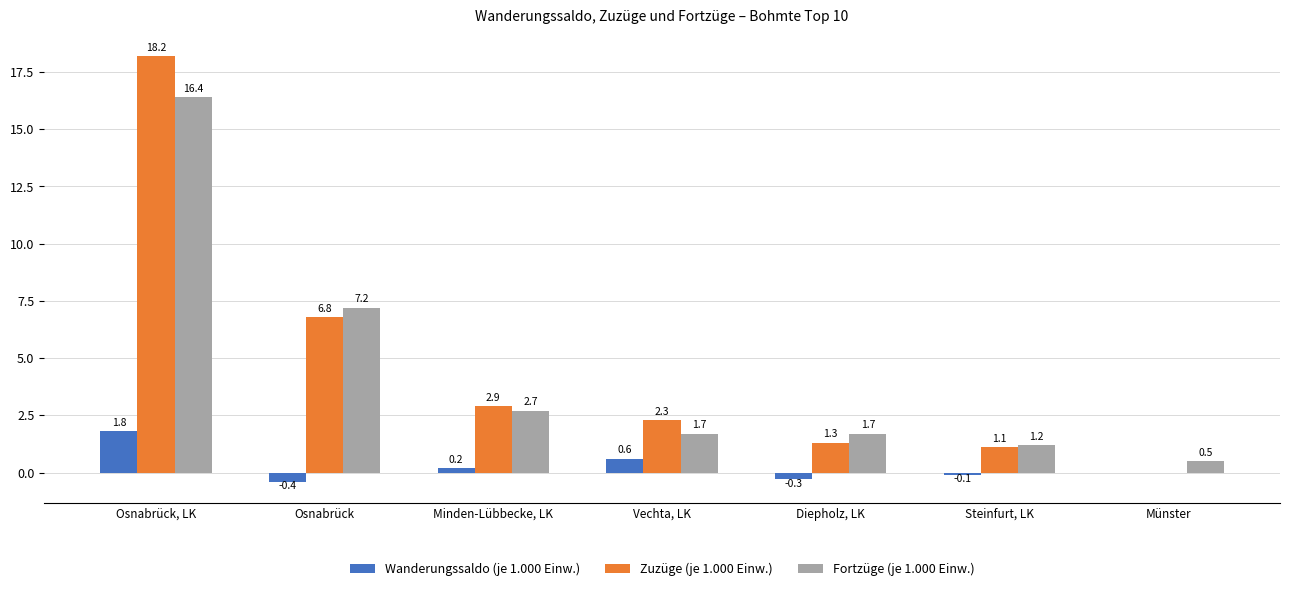

Is it true that Zuzüge (je 1.000 Einw.) equals 0.9 at Vechta, LK?

False